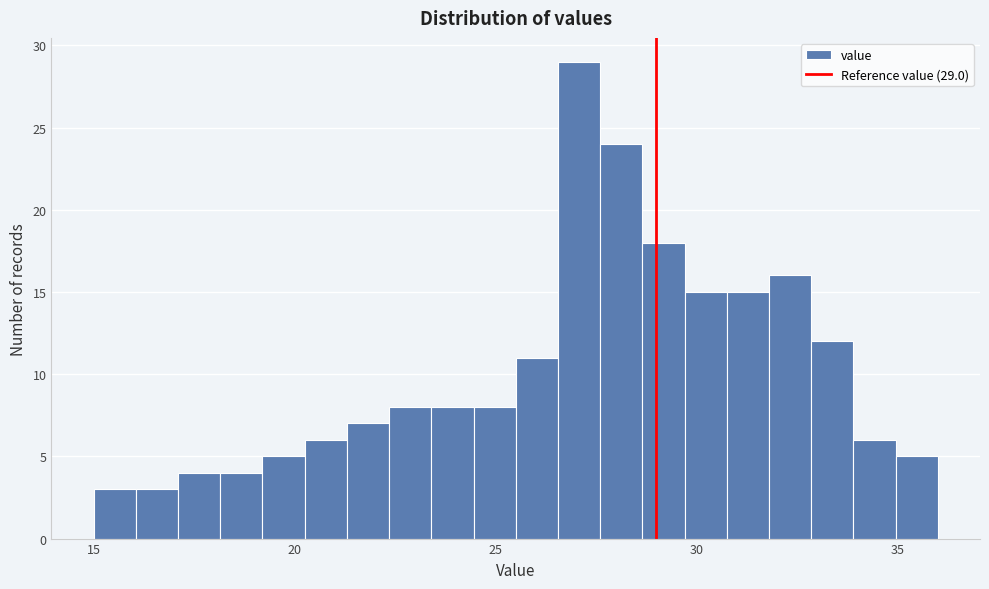

Around what value on the x-axis is the tallest bar? Give the approximate position of its centre, as read against the axis.

27.0